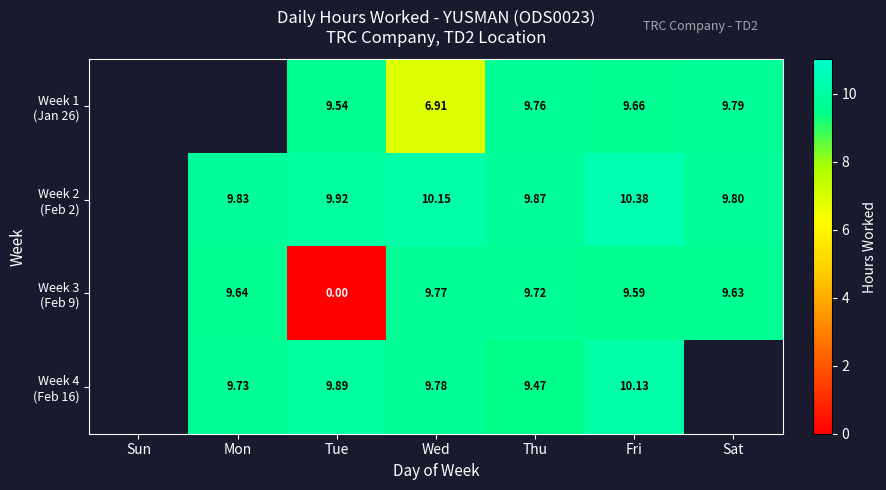

Rank the categories by Week 1 (Jan 26) value from highest to lowest.

Sun, Mon, Sat, Thu, Fri, Tue, Wed